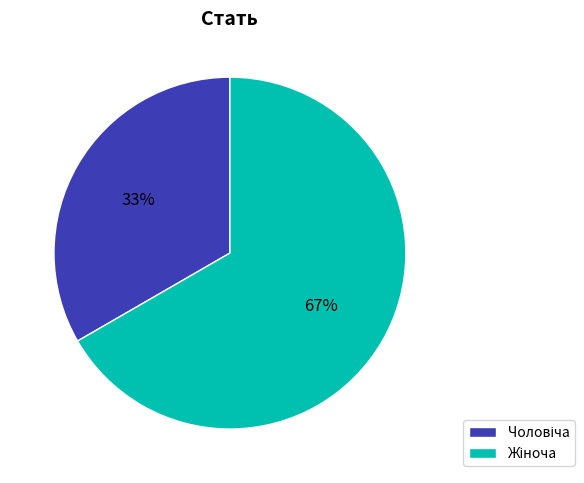

To the nearest percent, what is the average slice percentage?

50%